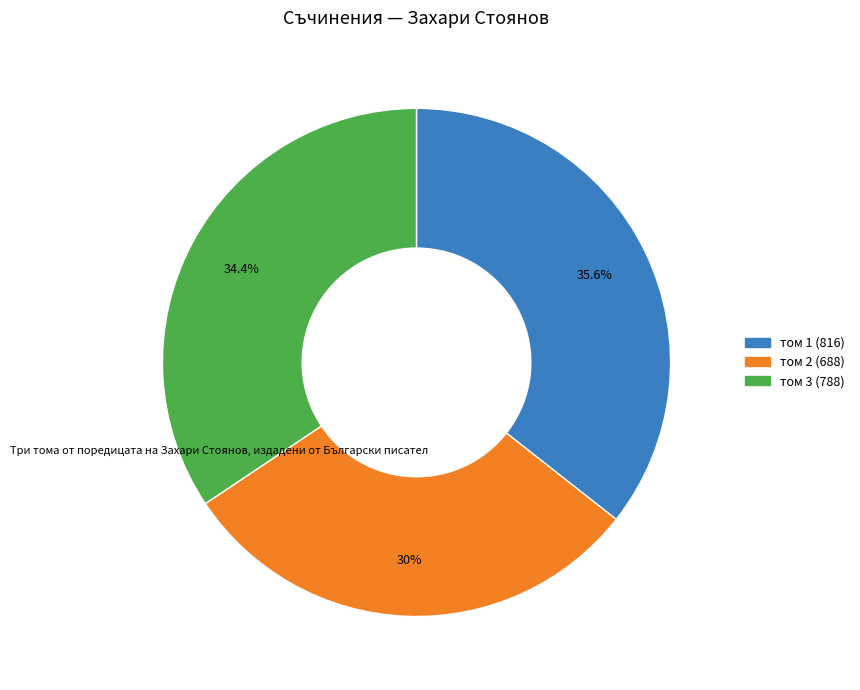

Approximately how many times larger is the value at том 2 (688) compared to том 1 (816)?

0.8